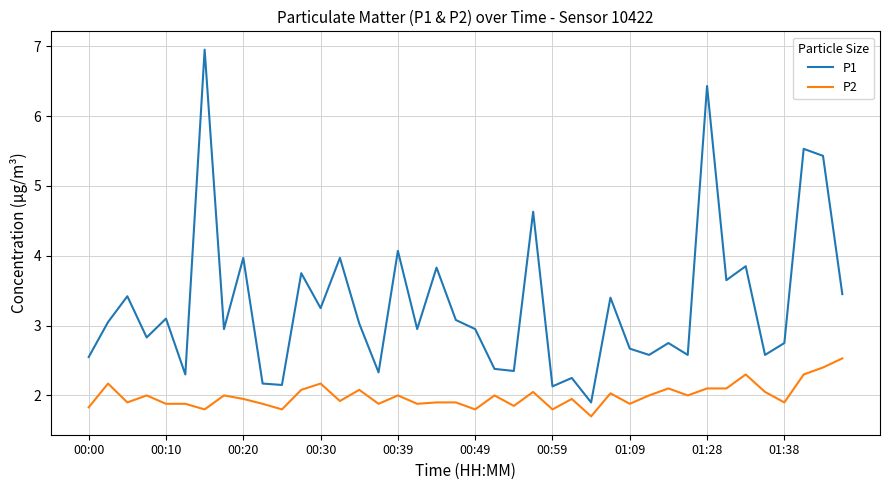

What is the minimum value for P2?

1.7